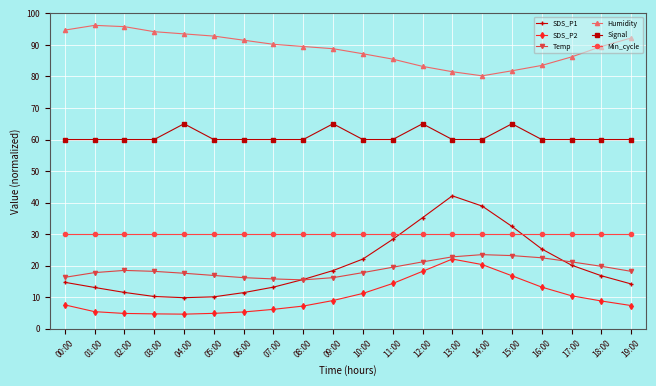

True or false: Signal and Temp cross at least once.

False